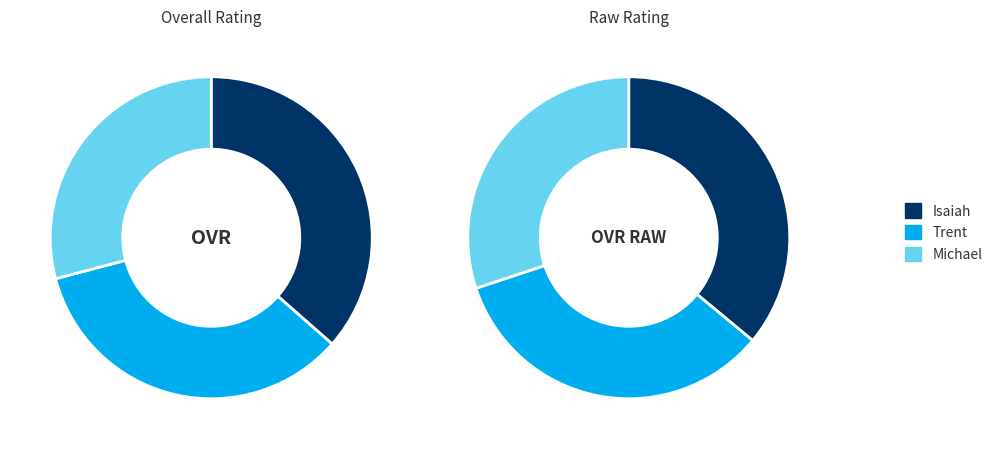

Is there any slice that represents more than half of the pie?

No